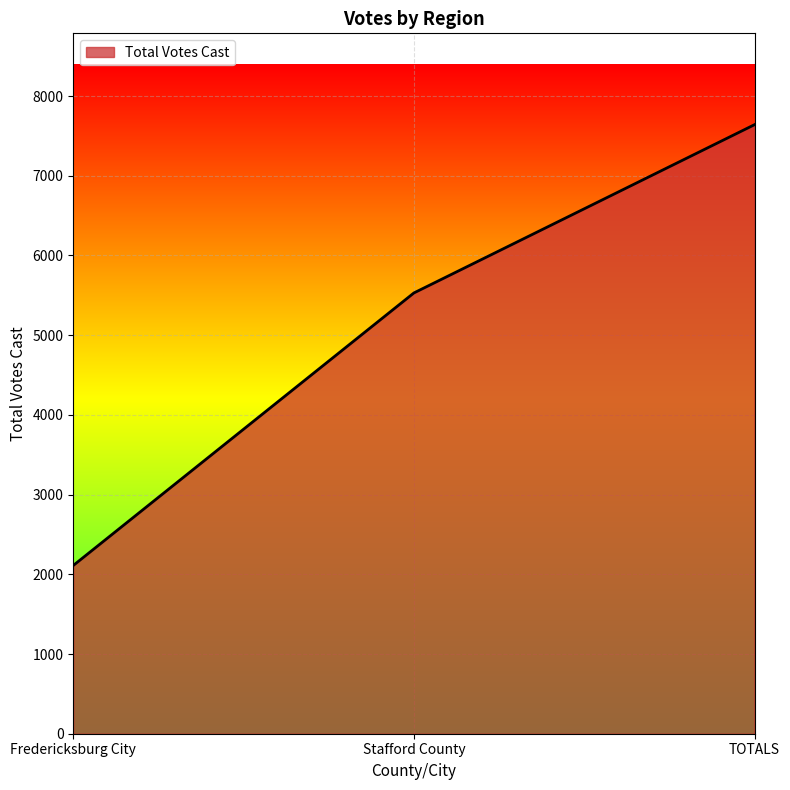

Is it true that the value at Stafford County is 7430?

False